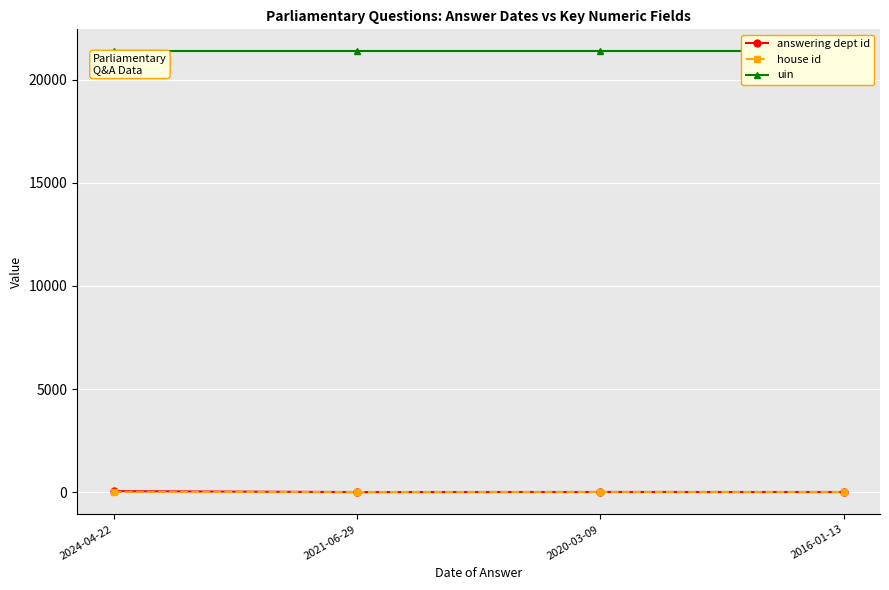

What is the total value across all series at 2020-03-09?

21385